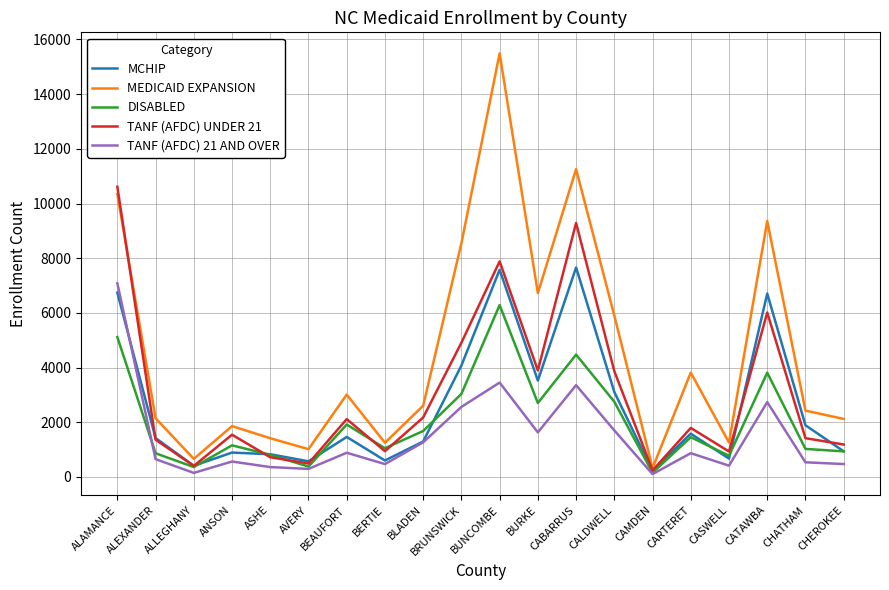

At which category does TANF (AFDC) UNDER 21 reach its first local valley?

ALLEGHANY